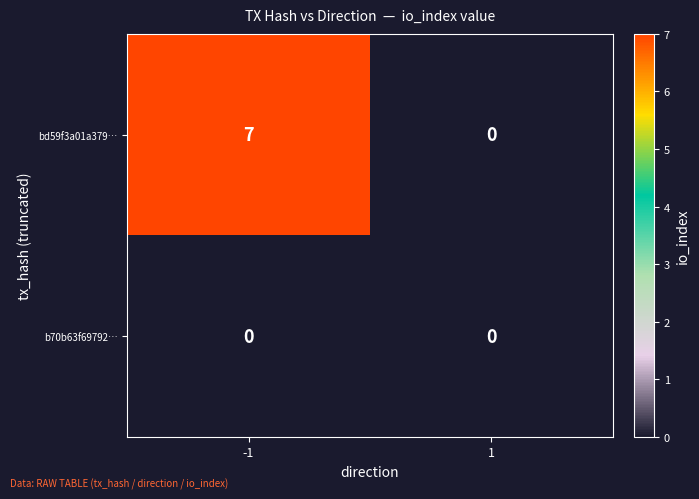

Rank the series by their average value, from highest to lowest.

bd59f3a01a379…, b70b63f69792…